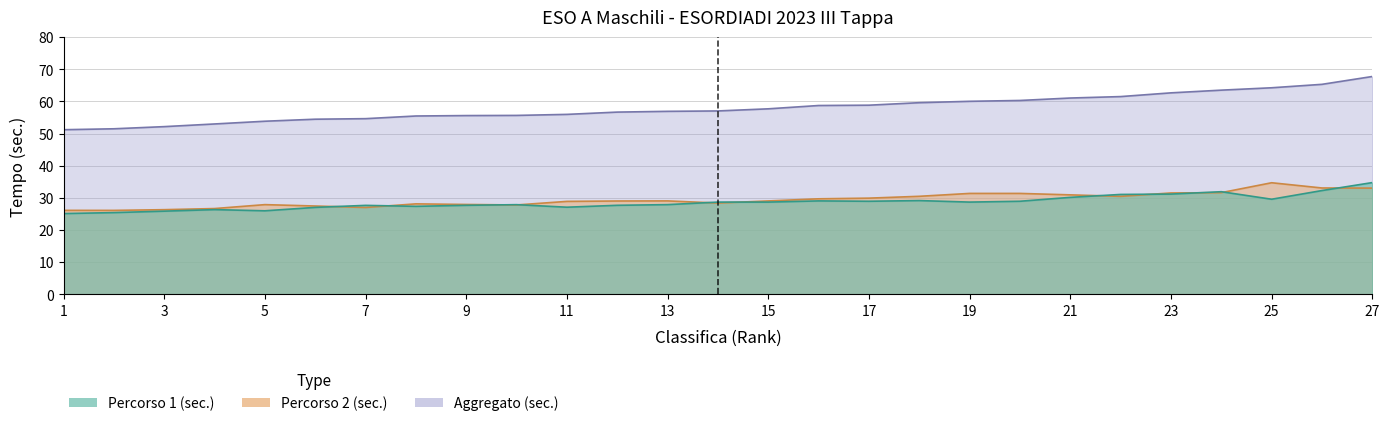

Where is Aggregato (sec.) nearest to the value 59?

17